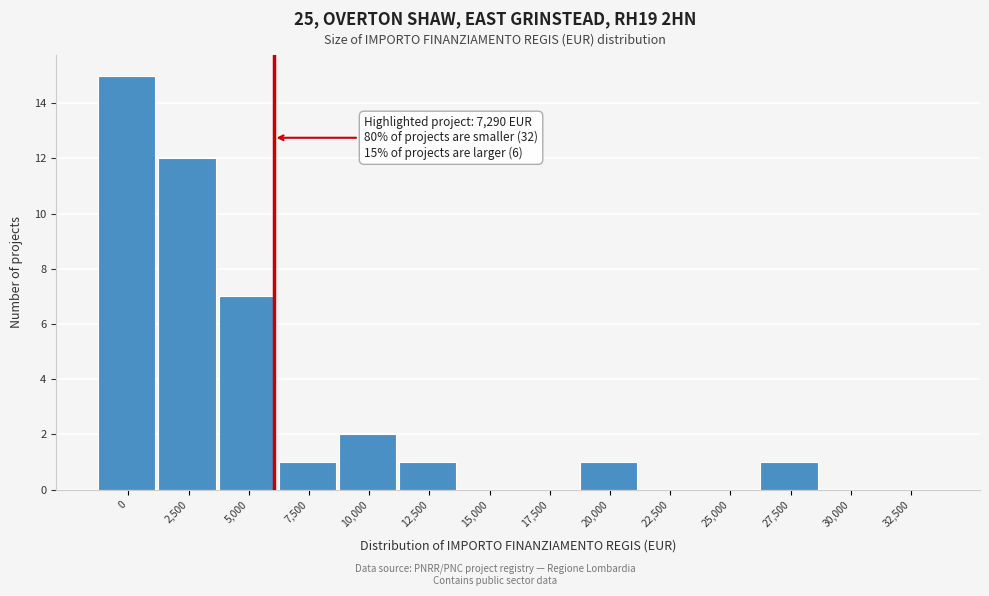

Reading left to right, list all the values displayed in this chart.

0=15	2,500=12	5,000=7	7,500=1	10,000=2	12,500=1	15,000=0	17,500=0	20,000=1	22,500=0	25,000=0	27,500=1	30,000=0	32,500=0